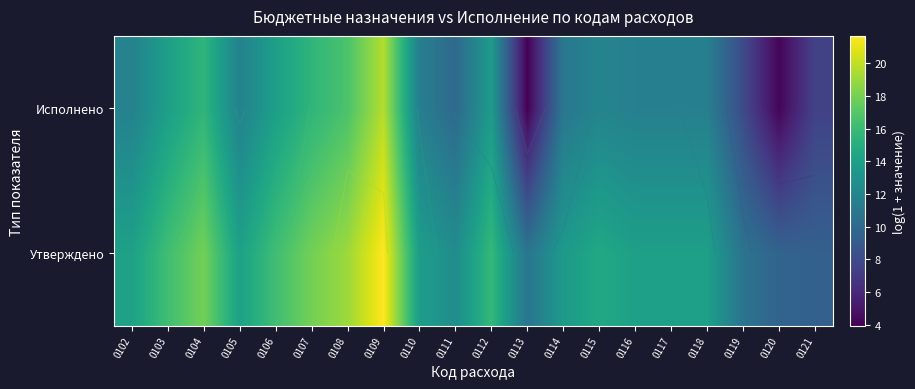

Which series has the largest range (max minus min)?

Исполнено